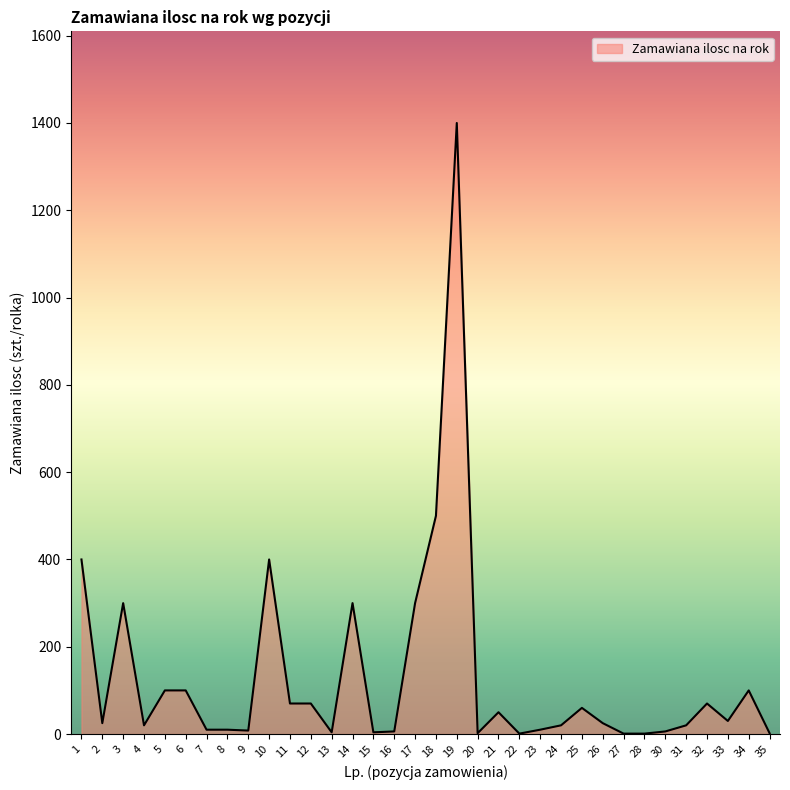

The value at 14 is 201. True or false?

False